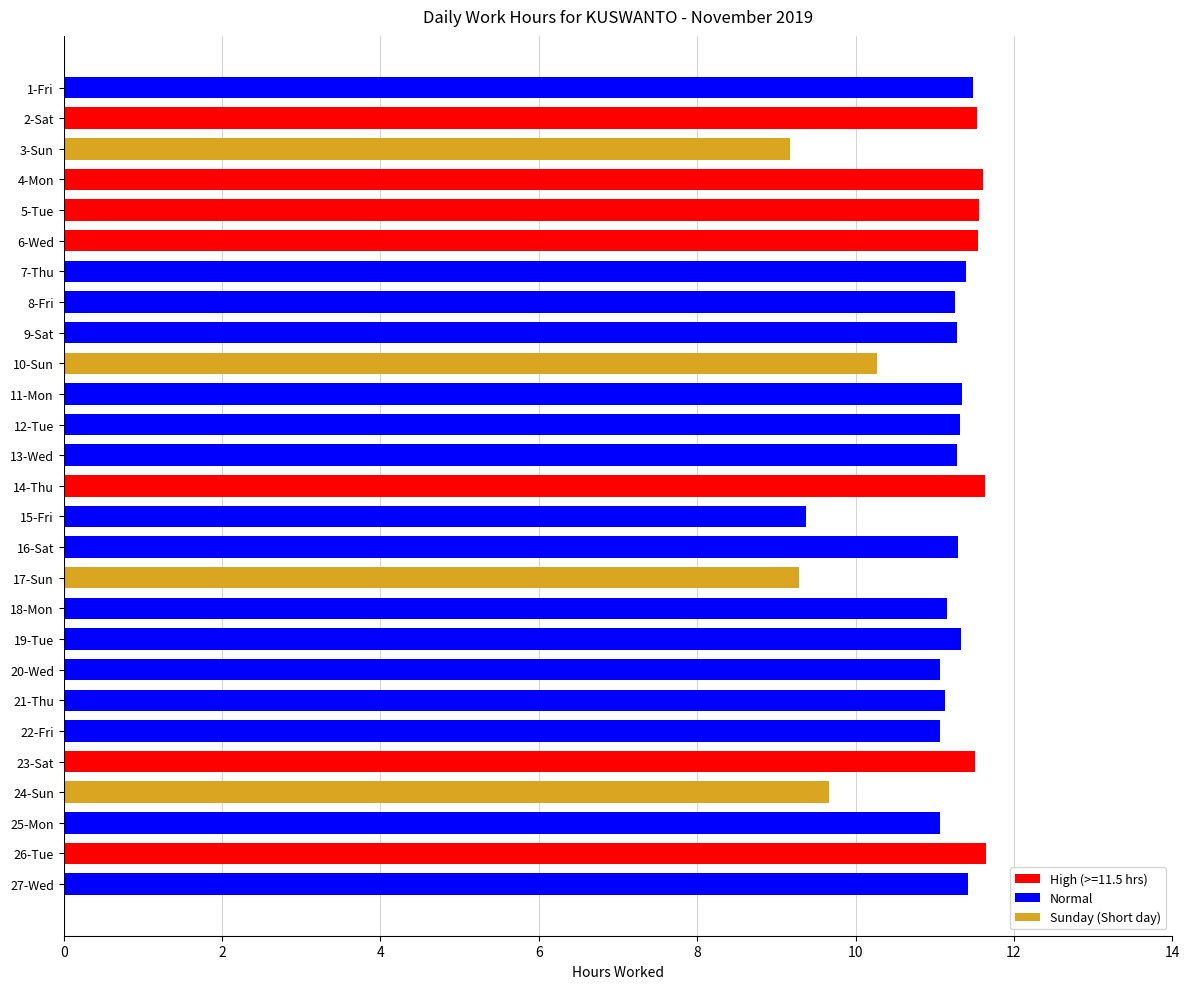

True or false: the data shows 11.5 at 23-Sat.

True